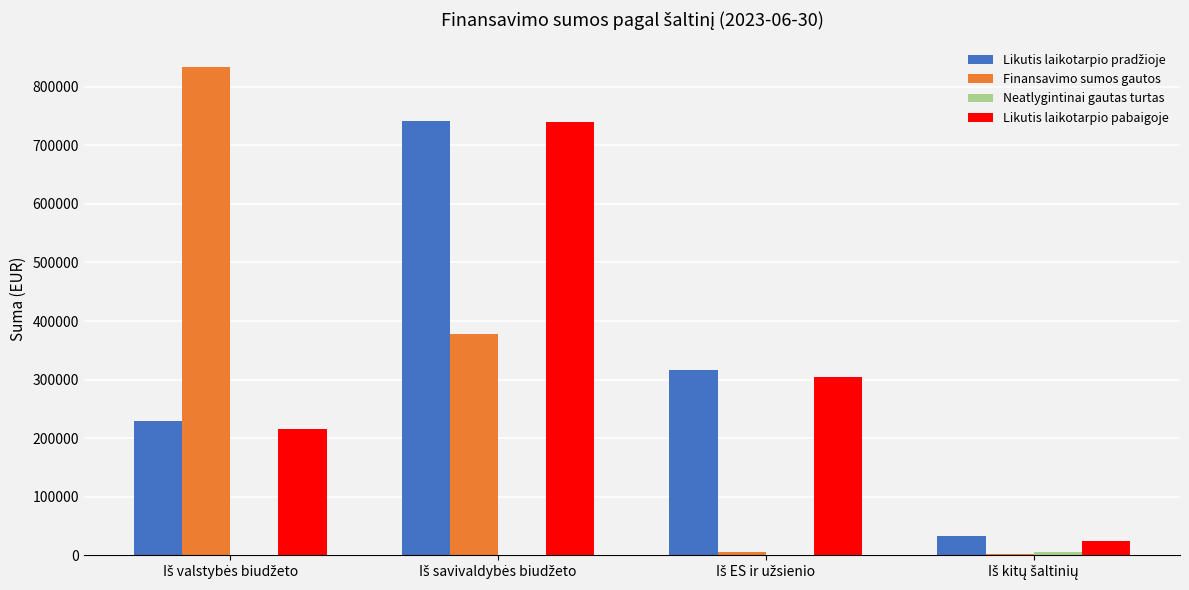

Reading left to right, list all the values displayed in this chart.

Likutis laikotarpio pradžioje: 228555.7	741566.7	316146.8	33353.9
Finansavimo sumos gautos: 833883.7	377545.5	5727.0	1700.5
Neatlygintinai gautas turtas: 49.0	71.5	0.0	5843.0
Likutis laikotarpio pabaigoje: 216083.7	739769.0	303815.1	23851.5